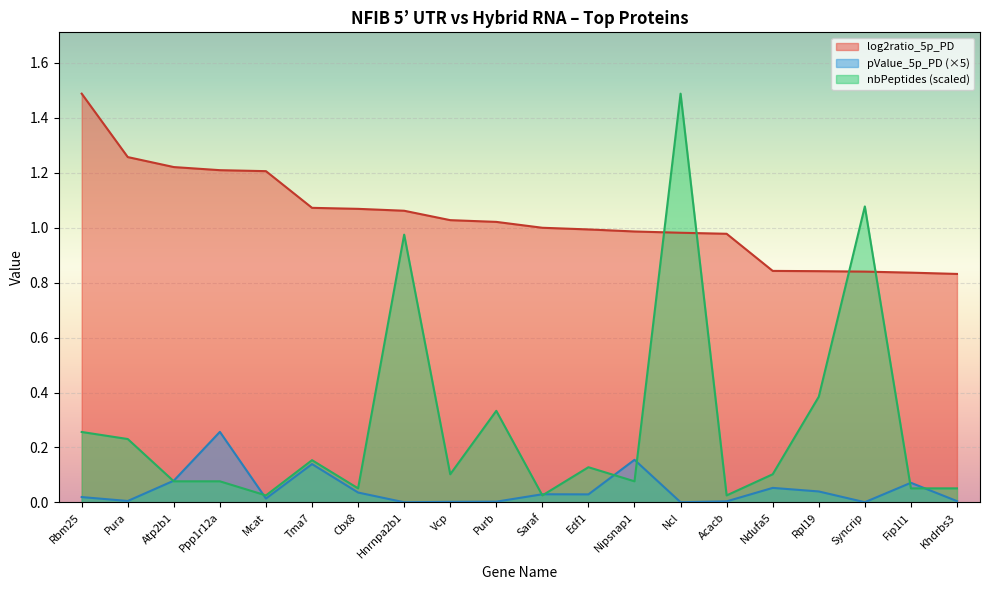

Which series has the widest spread of values?

nbPeptides (scaled)